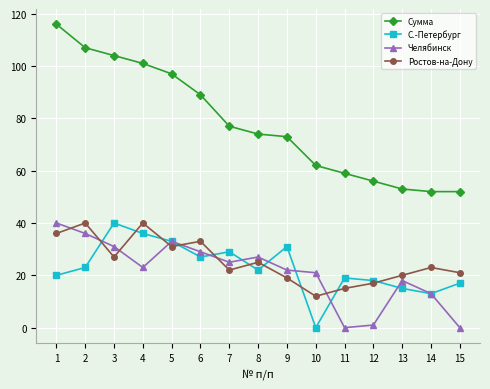

Which series has the largest total across all categories?

Сумма